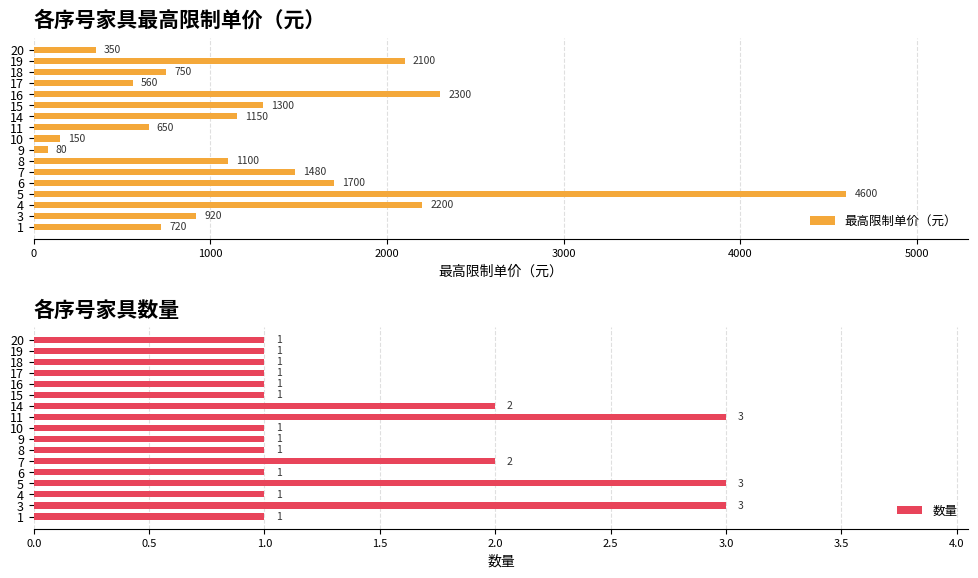

Rank the categories by 最高限制单价（元） value from highest to lowest.

5, 16, 4, 19, 6, 7, 15, 14, 8, 3, 18, 1, 11, 17, 20, 10, 9